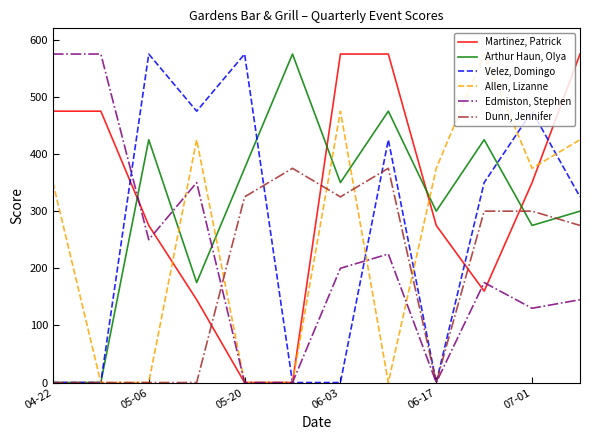

Which series ends up on top after the final intersection of Arthur Haun, Olya and Edmiston, Stephen?

Arthur Haun, Olya